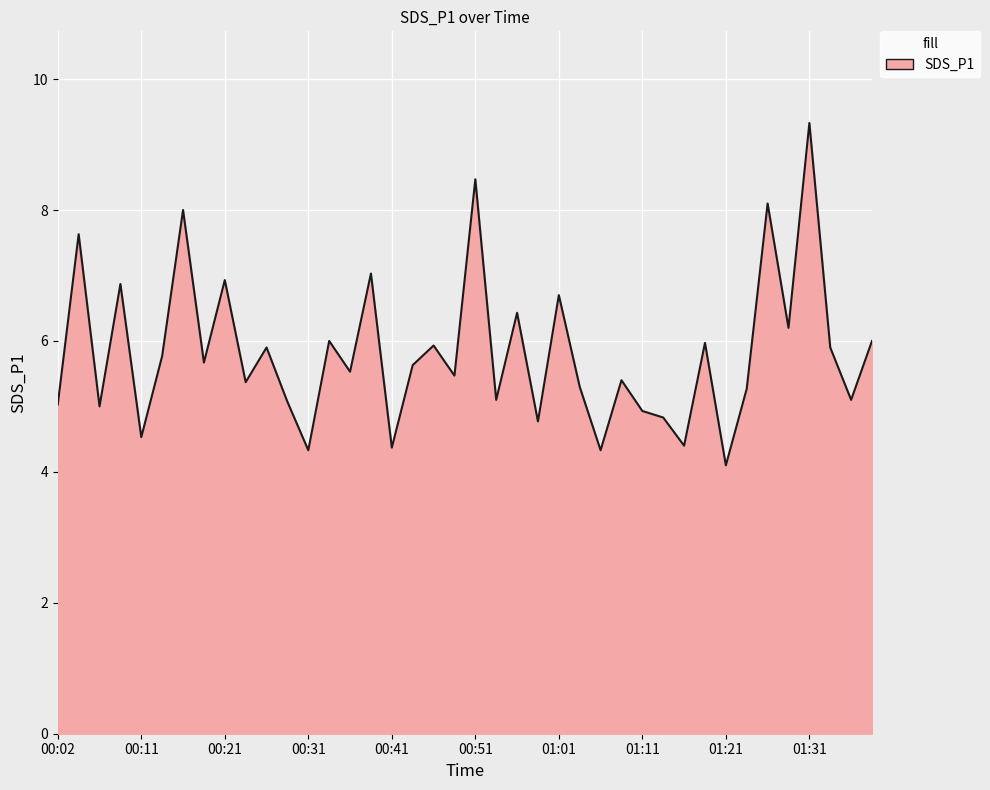

What is the smallest value displayed?

4.1